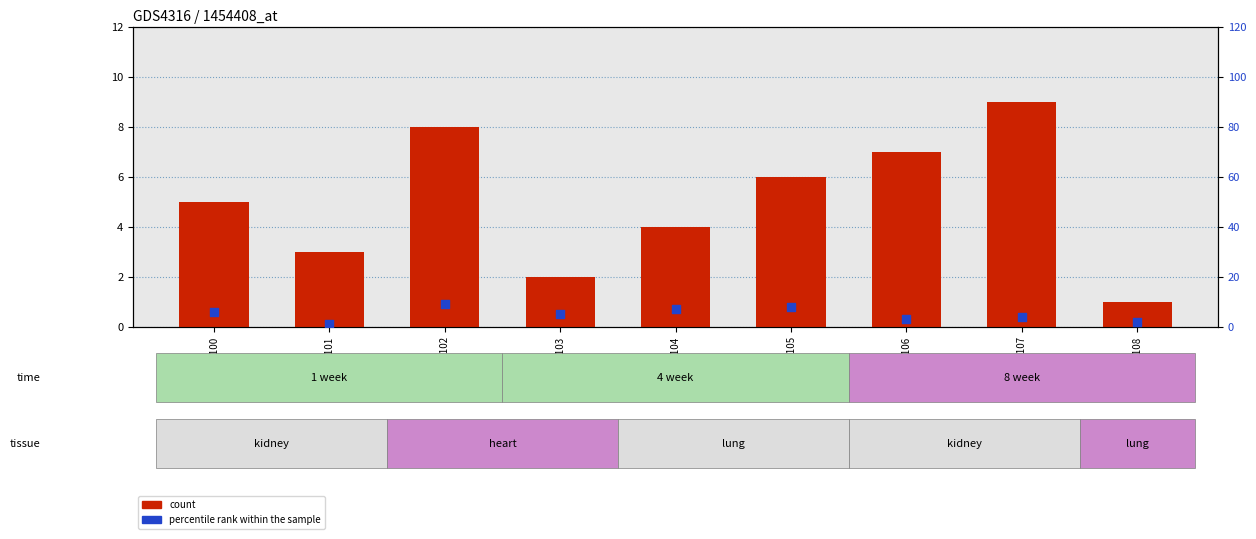

Which series has the largest total across all categories?

count